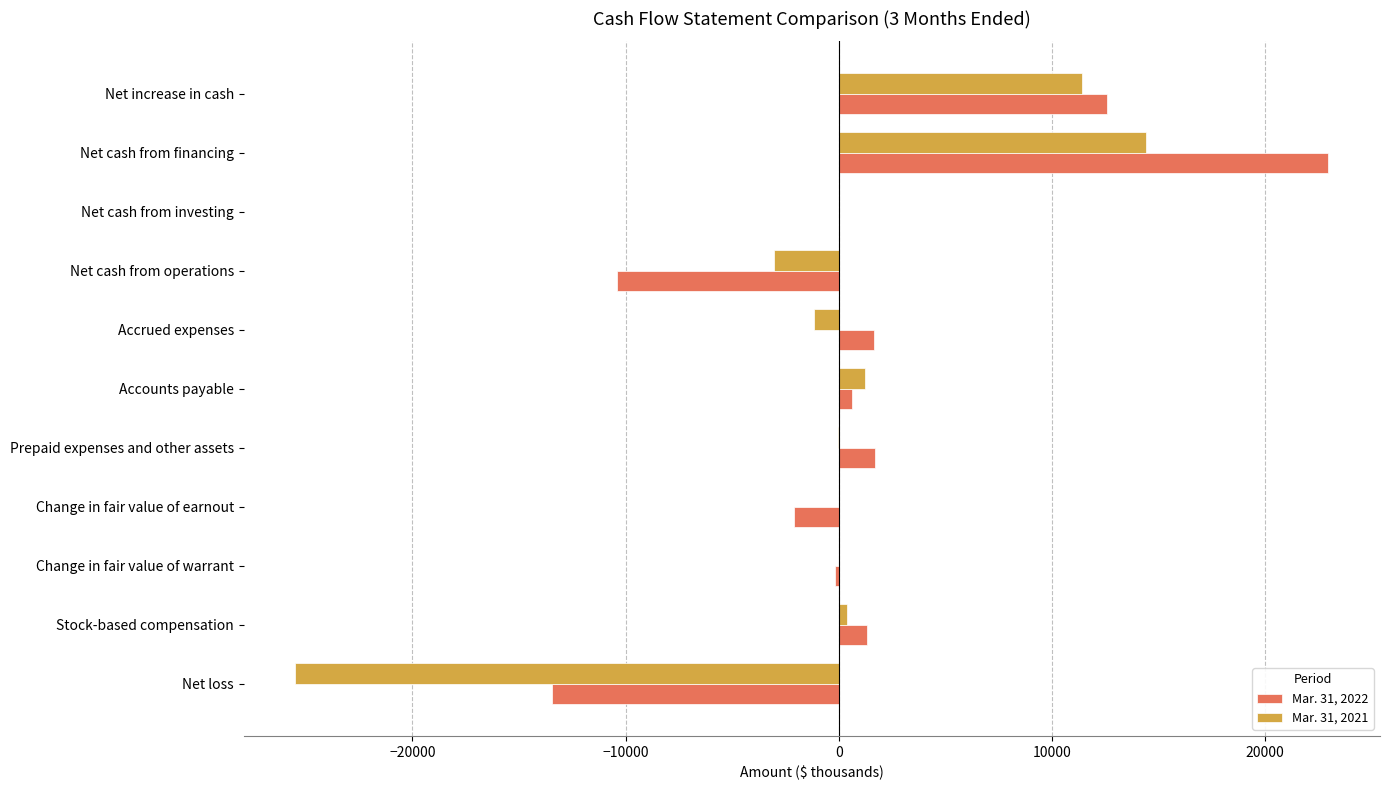

True or false: Mar. 31, 2021 has a value of 17775 at Net increase in cash.

False